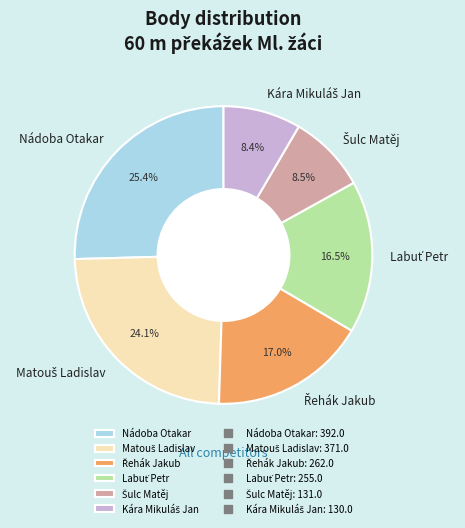

What is the largest slice in the pie chart?

Nádoba Otakar